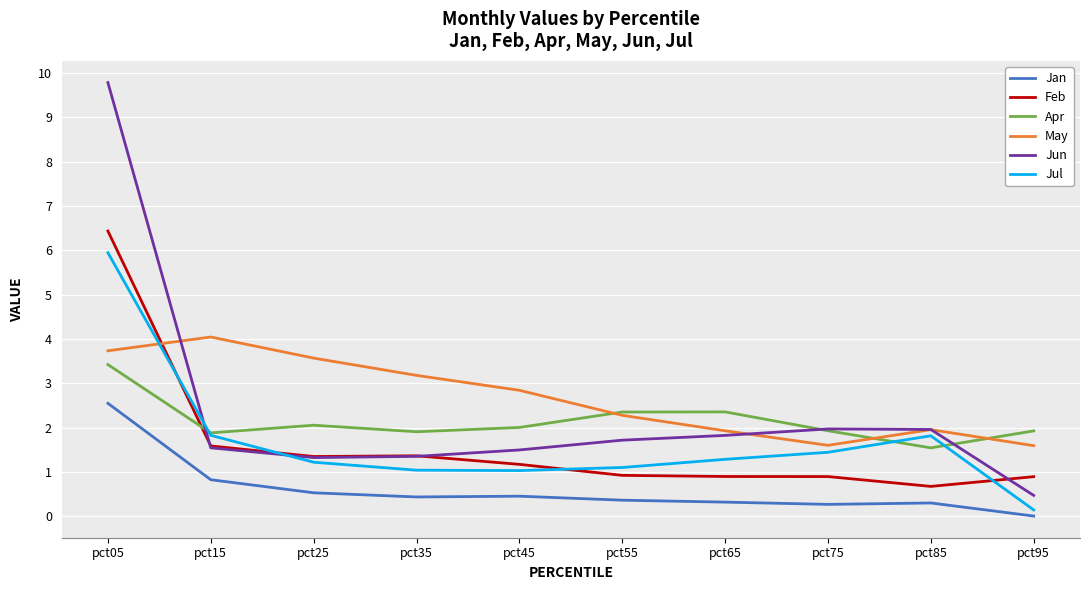

The value of May at pct45 is 2.8. True or false?

True